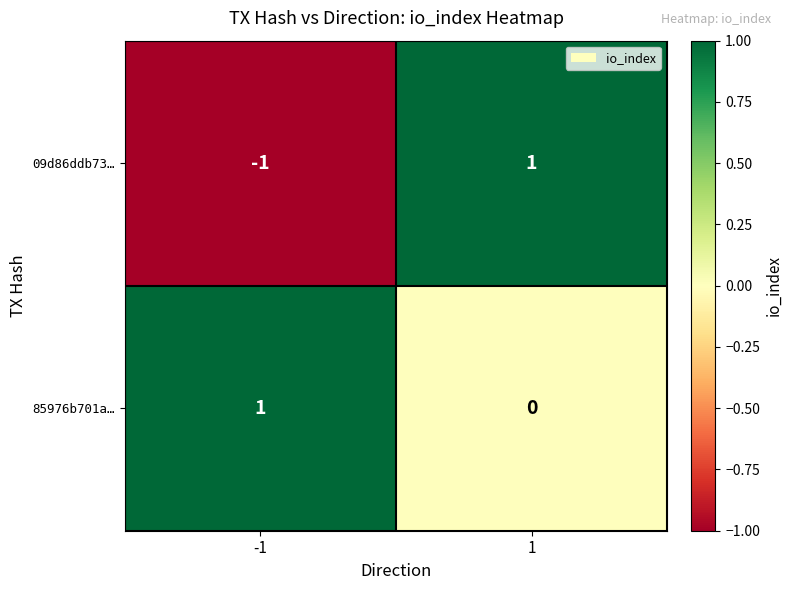

Reading left to right, transcribe all the data shown in this chart.

09d86ddb73…: -1=-1	1=1
85976b701a…: -1=1	1=0